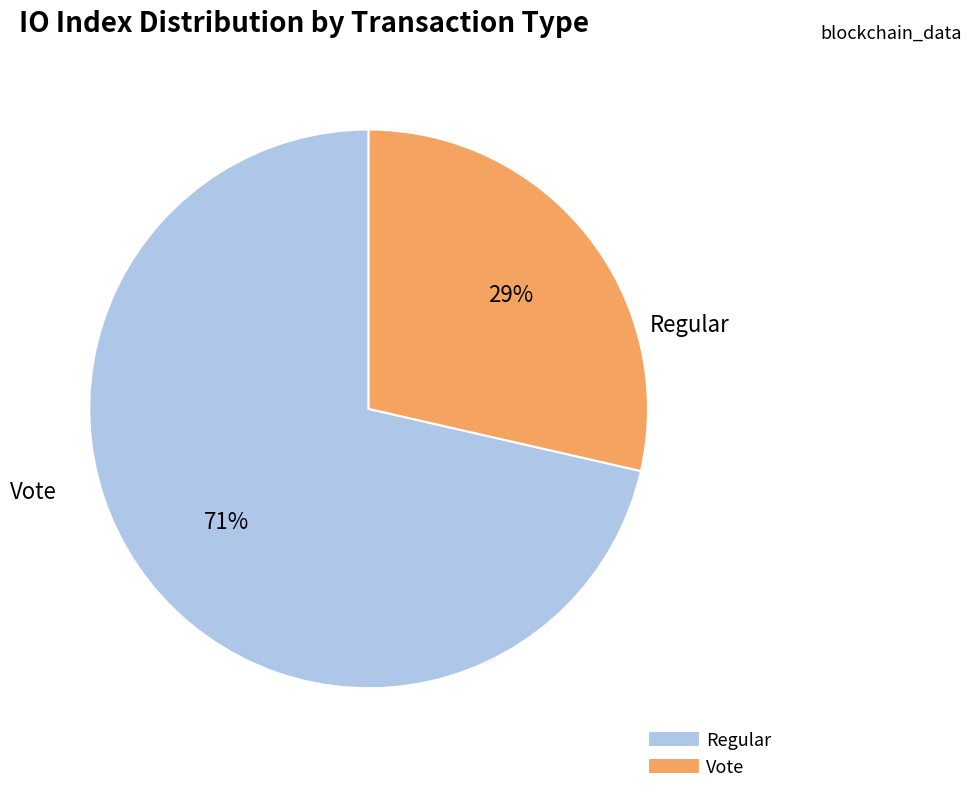

Is the sum of Vote and Regular greater than half?

Yes